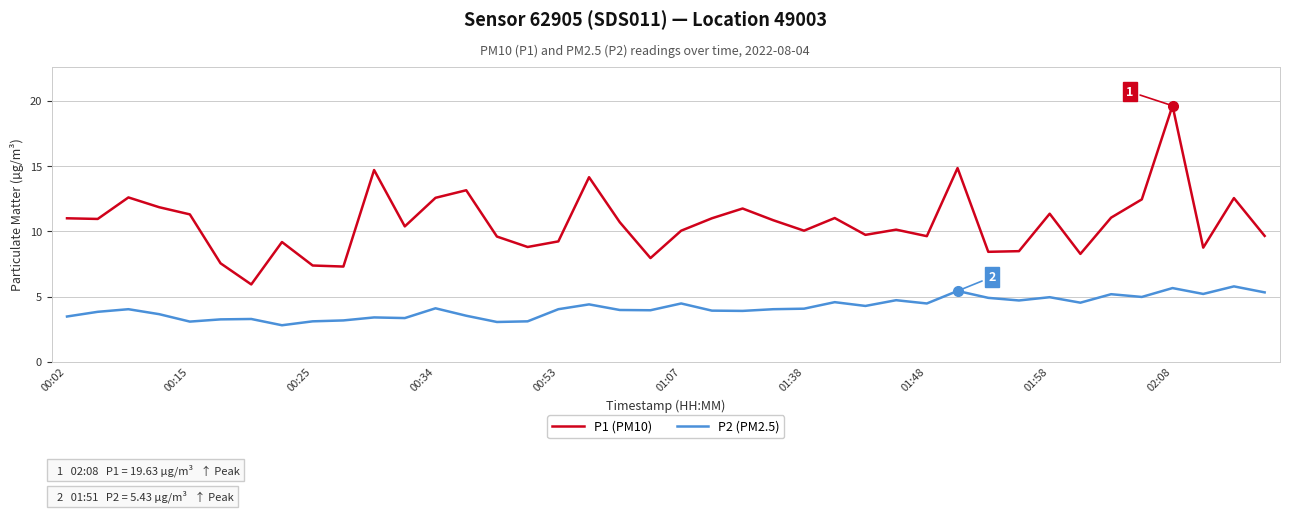

What is the minimum value for P2 (PM2.5)?

2.8